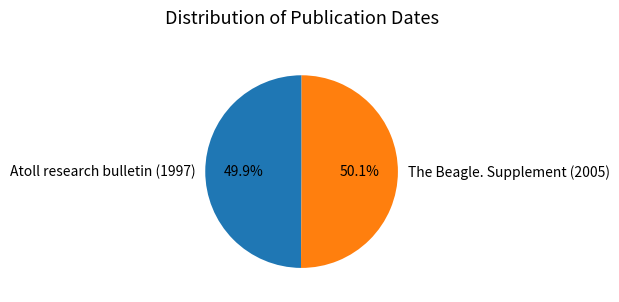

What portion of the pie excludes Atoll research bulletin (1997)?

50.1%